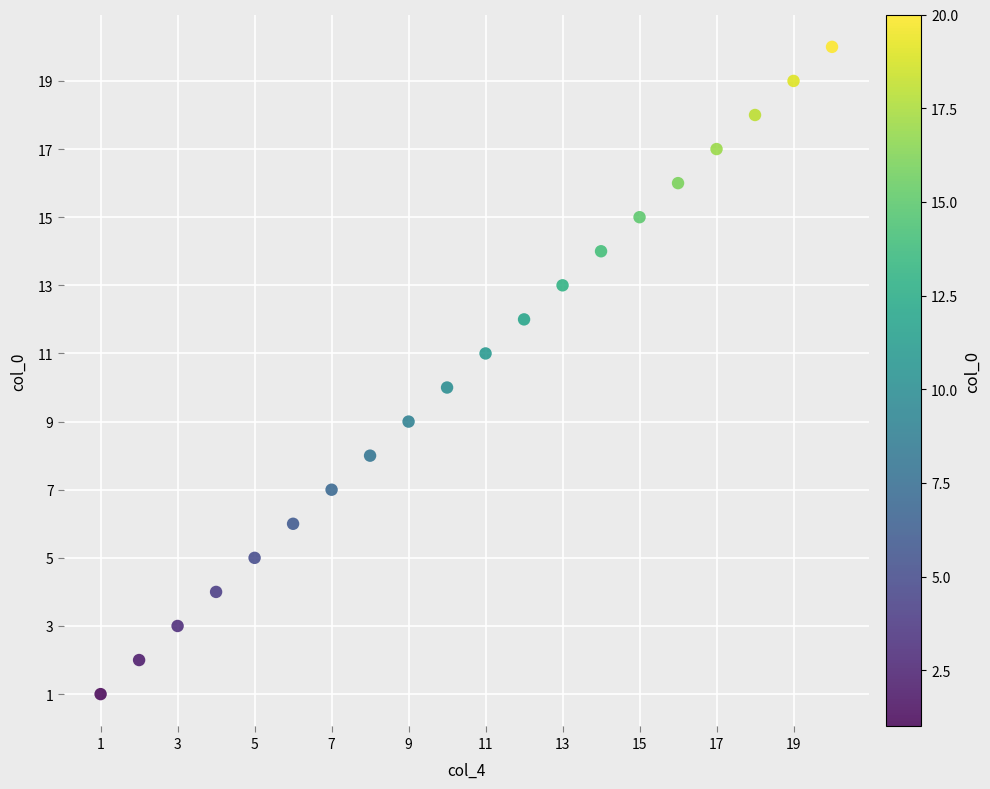

What is the range of Y values (max minus min)?

19